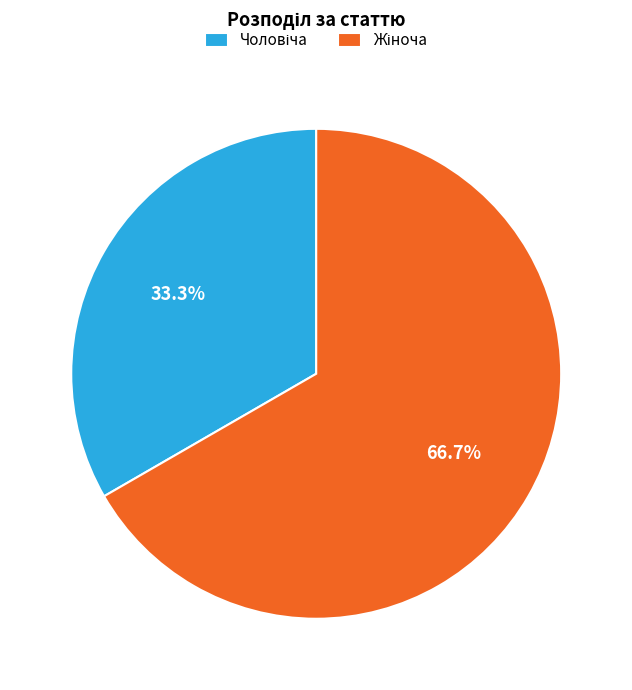

Count the number of slices in the pie.

2